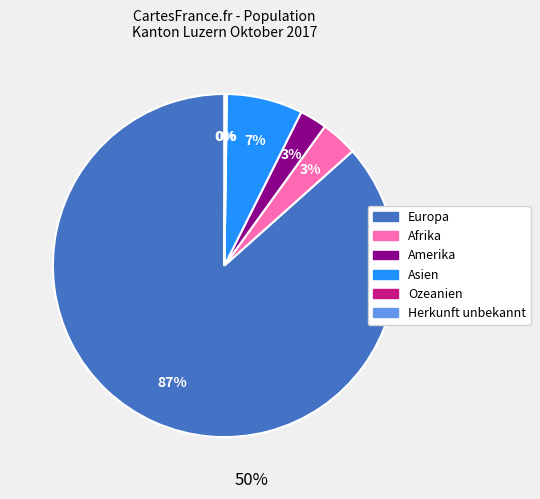

The Asien slice represents 7% of the pie. True or false?

True